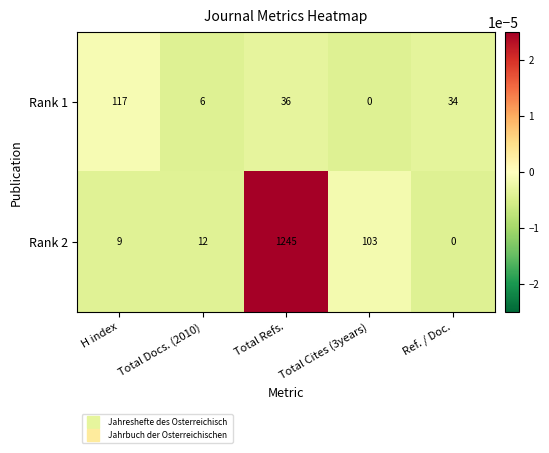

Rank the series by their maximum value, from highest to lowest.

Rank 2, Rank 1